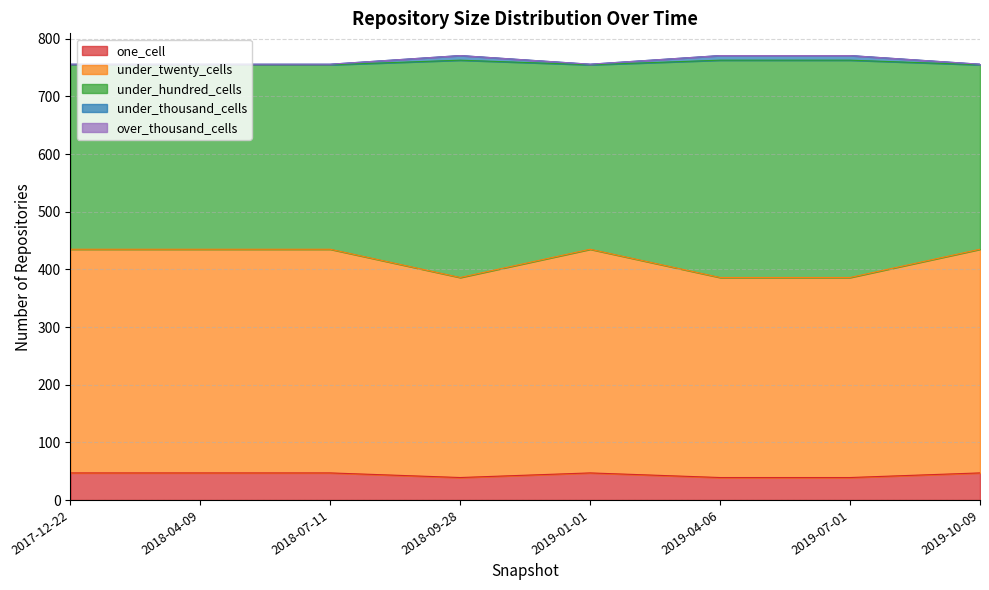

What is the average value of the one_cell series?

44